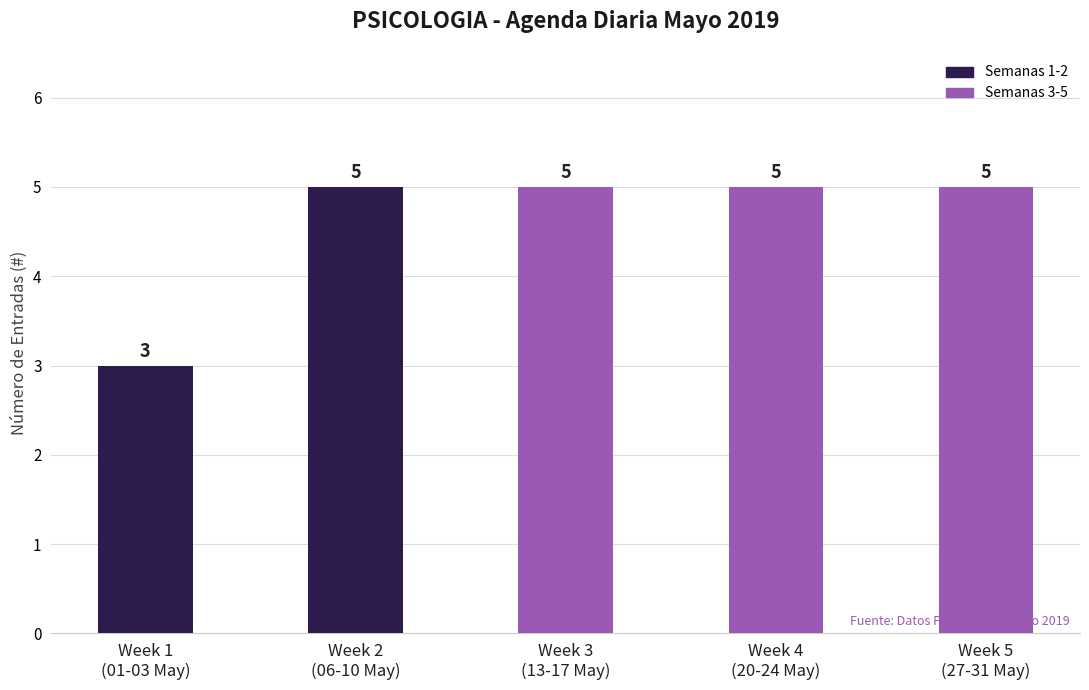

What is the label of the 4th bar from the left?

Week 4
(20-24 May)